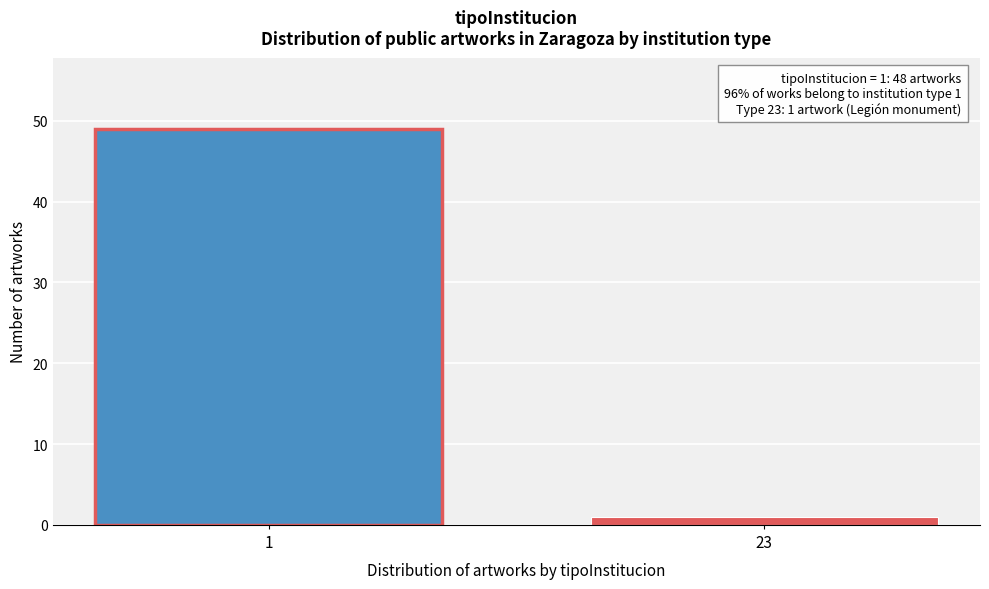

Reading left to right, extract all data points from this chart.

1=49	23=1